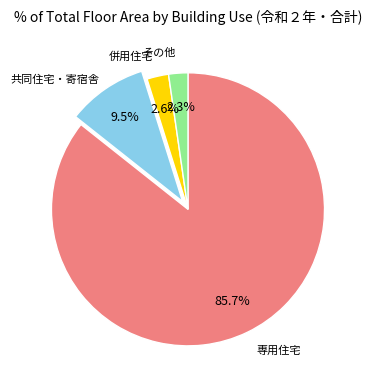

Is there any slice that represents more than half of the pie?

Yes